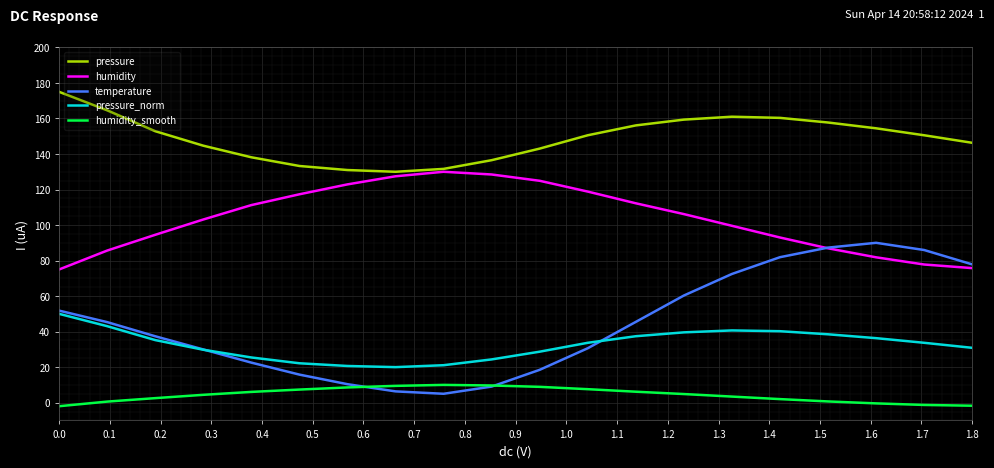

True or false: pressure_norm and pressure cross at least once.

False